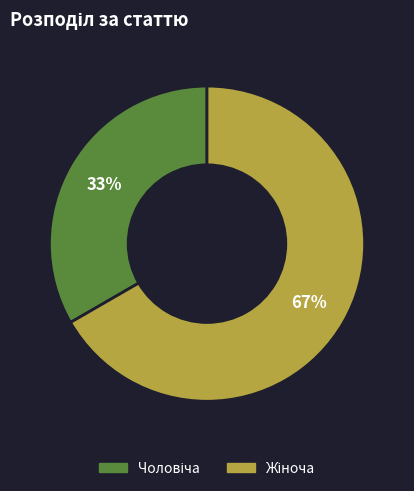

To the nearest percent, what is the average slice percentage?

50%